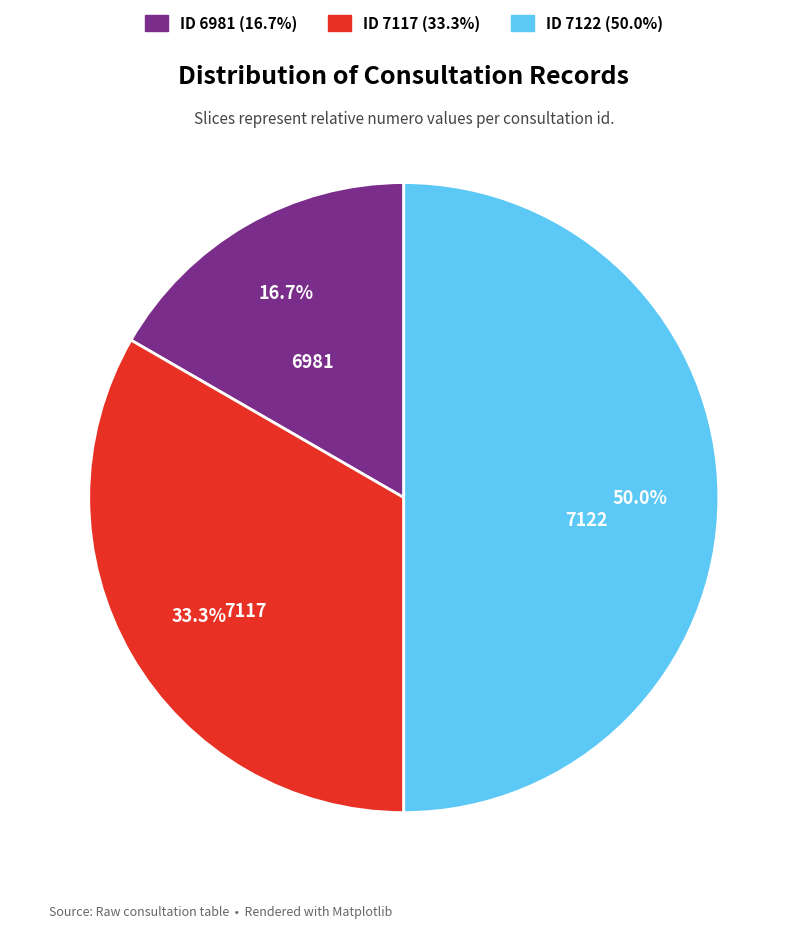

Which category has the biggest portion of the pie?

7122